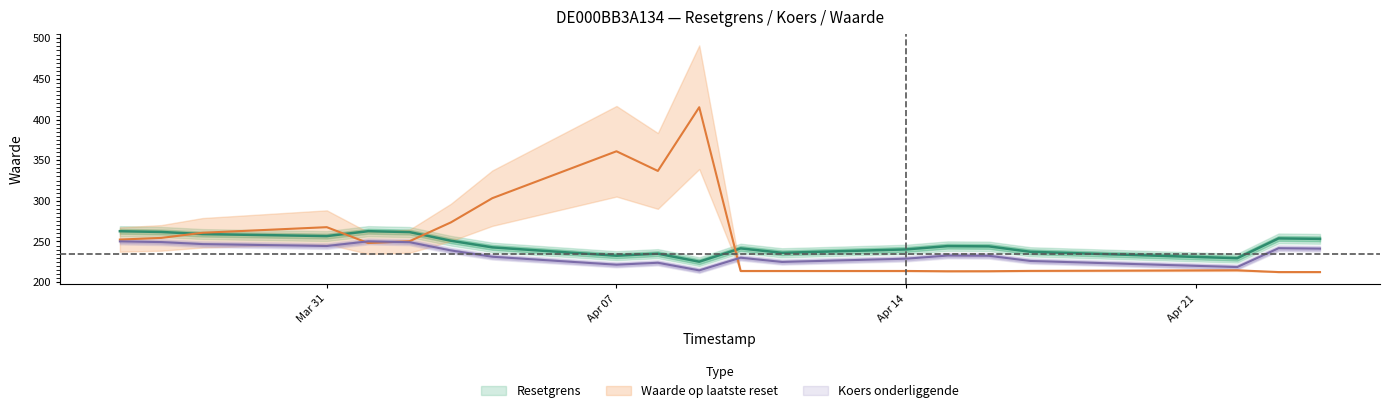

What is the sum of all Waarde op laatste reset values?

5144.0